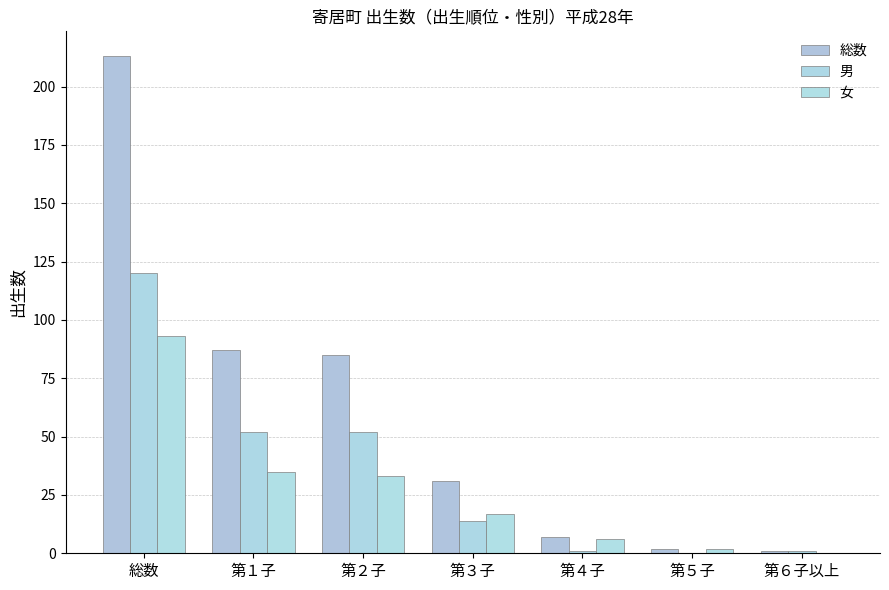

What value does the 総数 series have at 第１子?

87